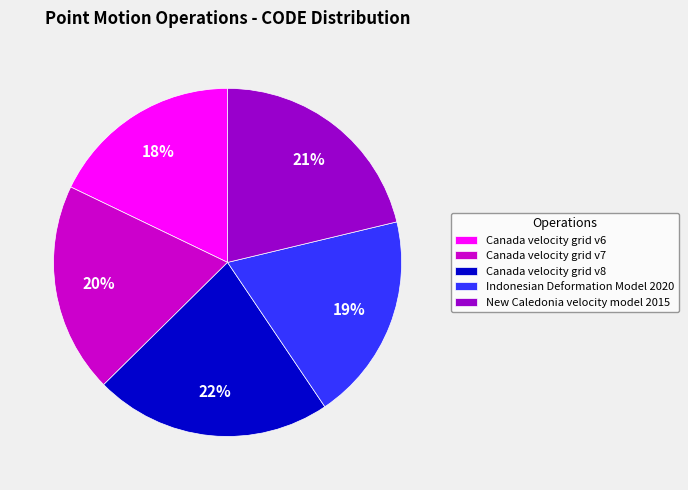

Combined, do Canada velocity grid v6 and New Caledonia velocity model 2015 account for over 50%?

No